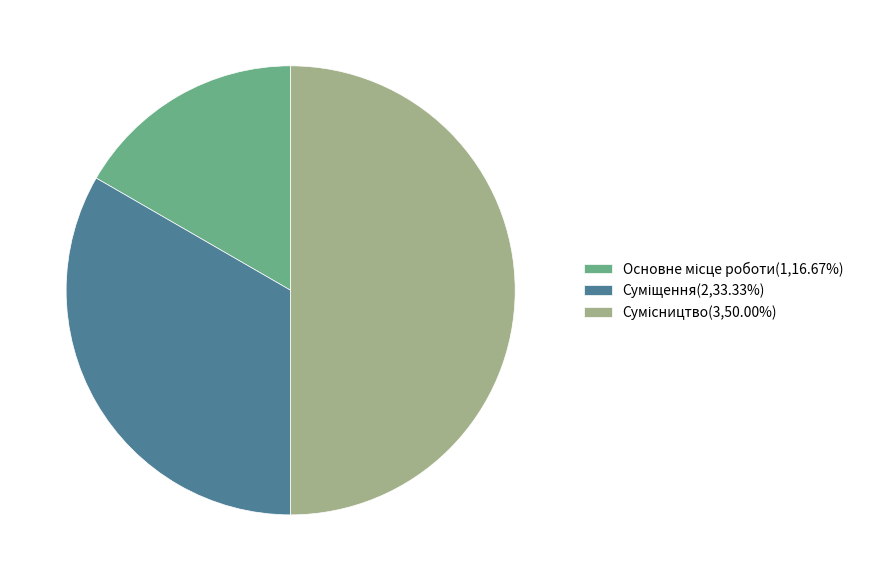

How much of the chart is everything except Суміщення?

66.7%